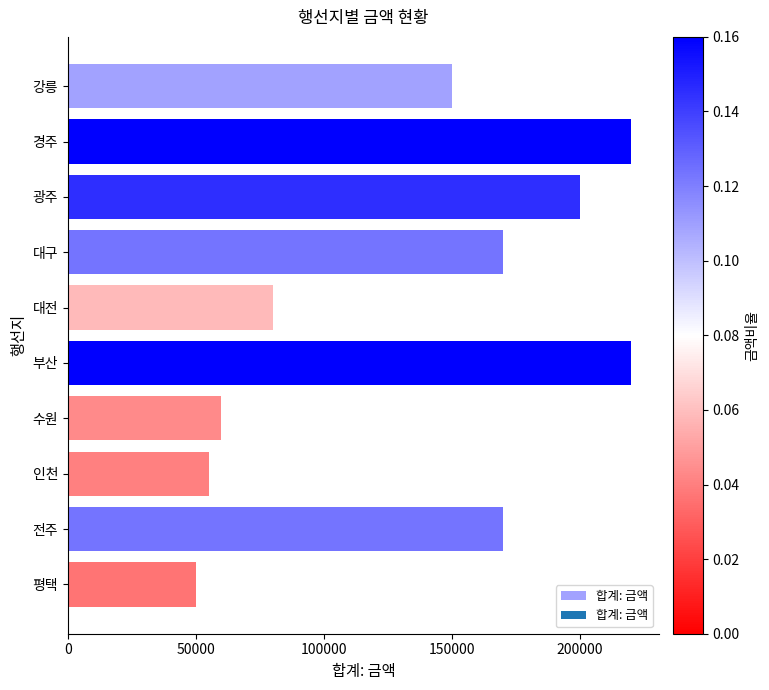

What is the maximum value shown in the chart?

220000